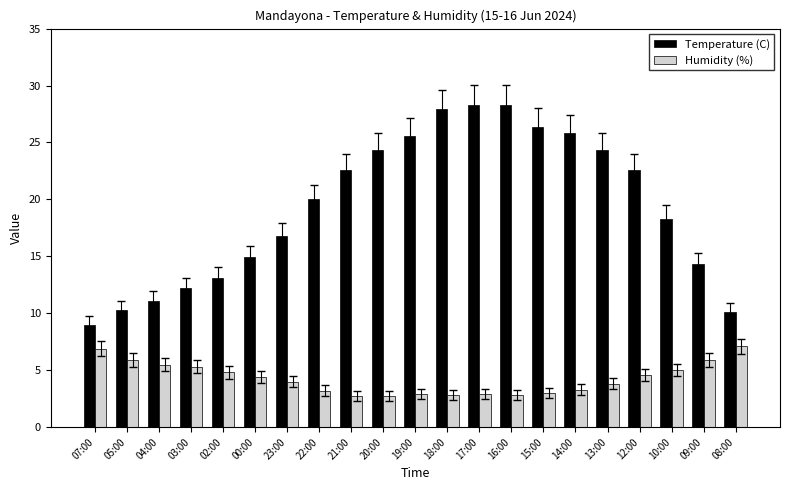

At 22:00, list the series in order from smallest to largest.

Humidity (%), Temperature (C)